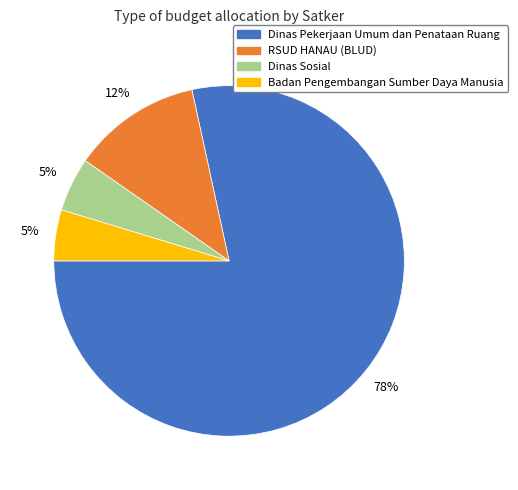

What is the largest slice in the pie chart?

Dinas Pekerjaan Umum dan Penataan Ruang